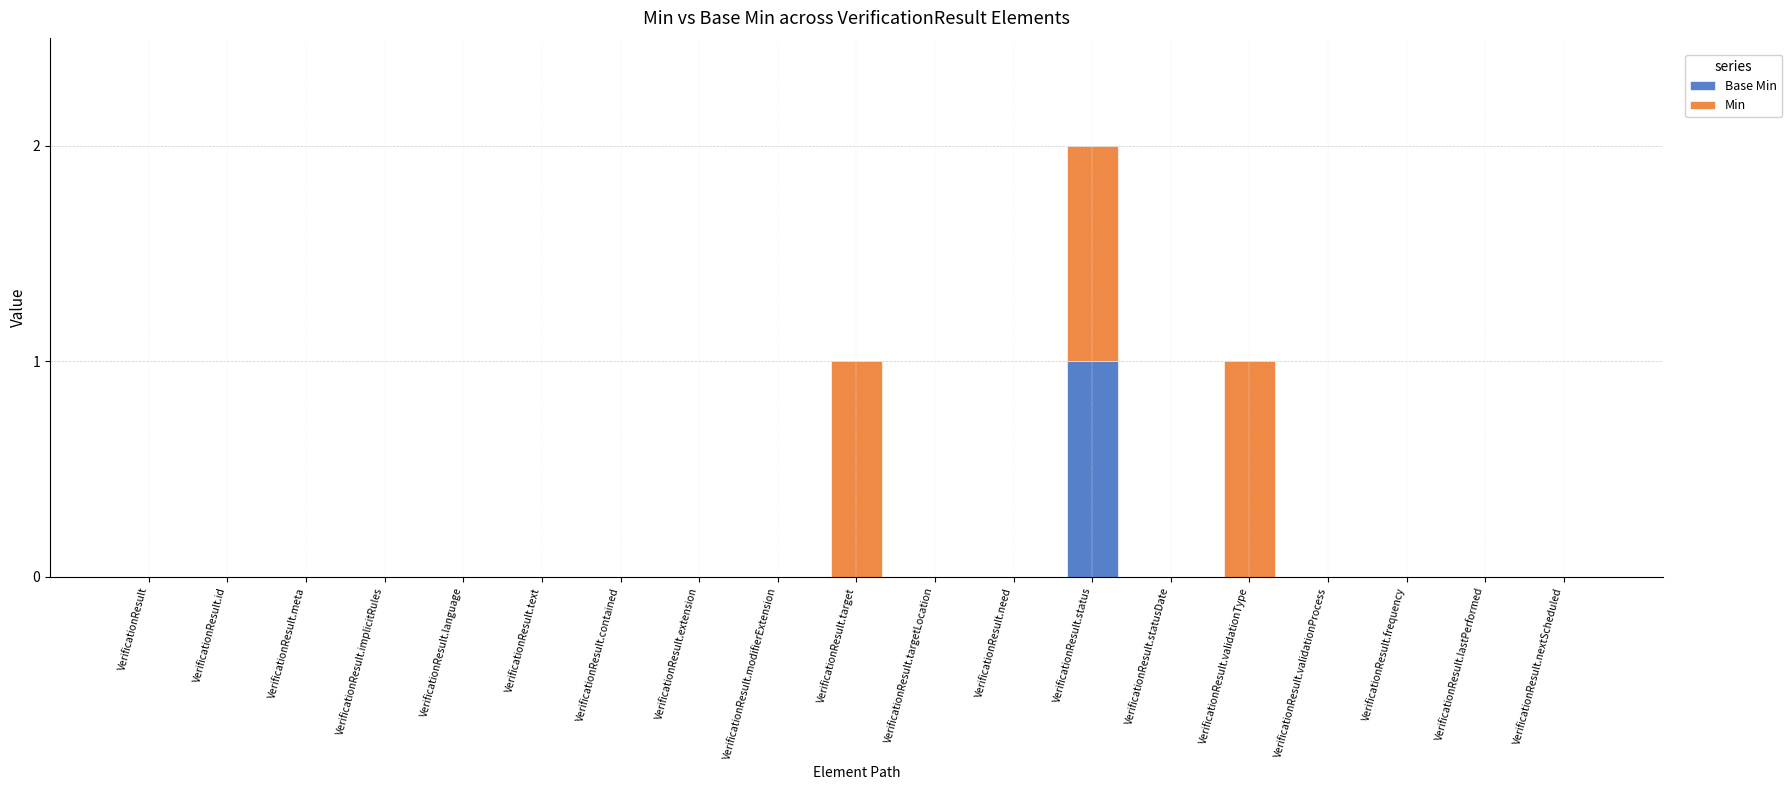

At which category is the sum across all series the highest?

VerificationResult.status